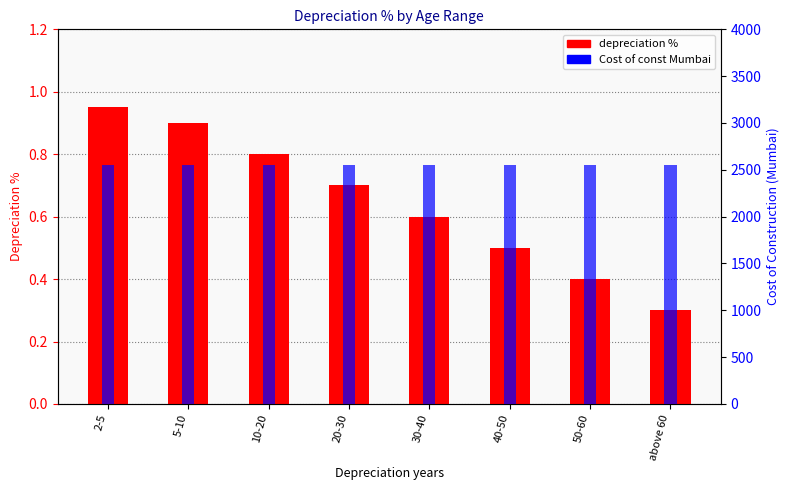

List the labels in order of depreciation % value, largest first.

2-5, 5-10, 10-20, 20-30, 30-40, 40-50, 50-60, above 60